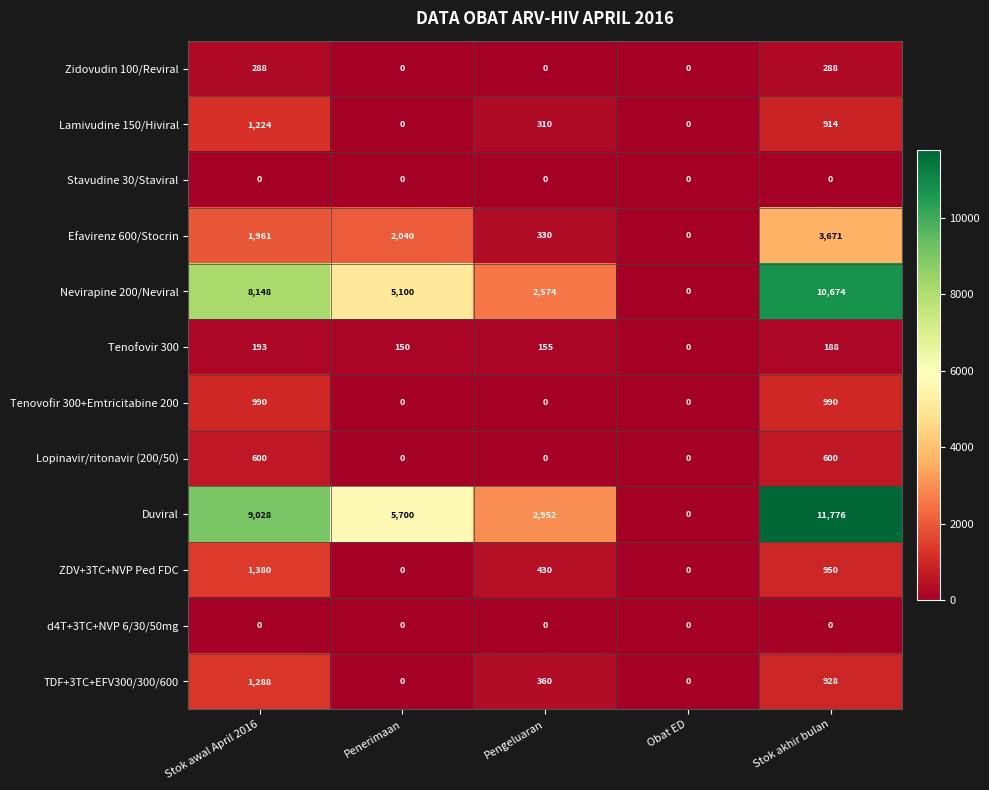

Where is Lamivudine 150/Hiviral nearest to the value 612?

Pengeluaran